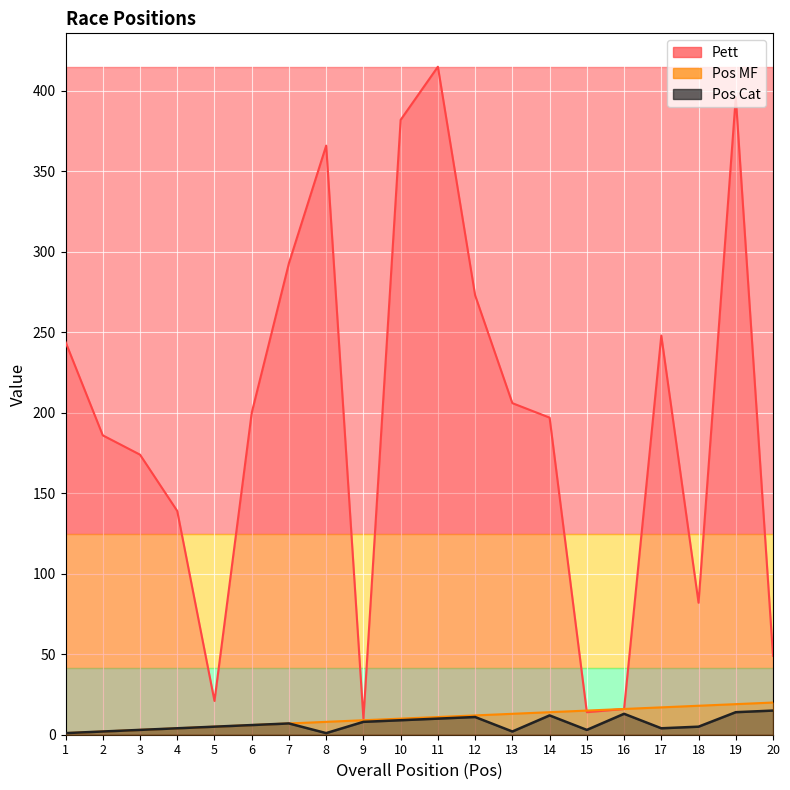

Reading left to right, list all the values displayed in this chart.

Pett: 244	186	174	139	21	200	293	366	10	382	415	273	206	197	14	16	248	82	396	49
Pos MF: 1	2	3	4	5	6	7	8	9	10	11	12	13	14	15	16	17	18	19	20
Pos Cat: 1	2	3	4	5	6	7	1	8	9	10	11	2	12	3	13	4	5	14	15